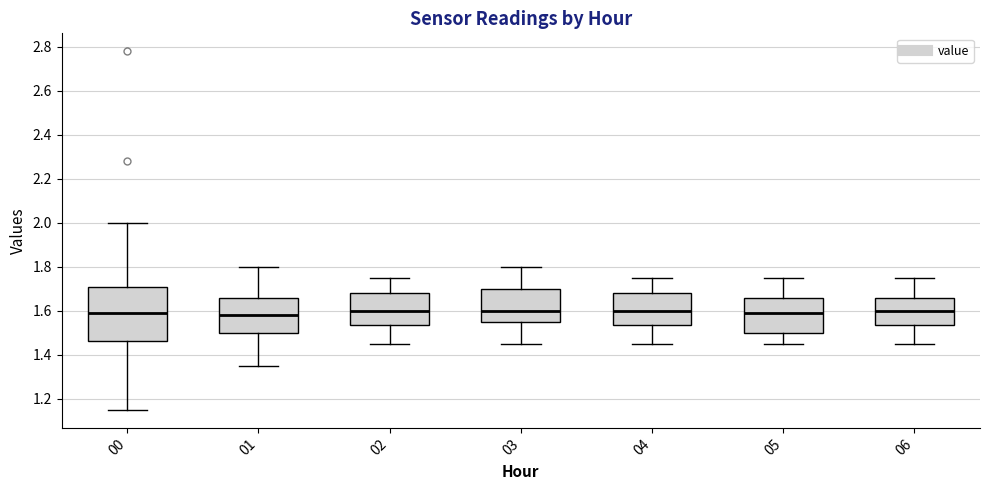

Reading left to right, read every box against the y-axis: the position of its median line, the range the box covers, and the ends of its whiskers. The values are not printed on the chart, so give them approximately, as read against the axis.

00: median 1.60, box 1.46 to 1.70, whiskers 1.16 to 2.00
01: median 1.58, box 1.50 to 1.66, whiskers 1.36 to 1.80
02: median 1.60, box 1.54 to 1.68, whiskers 1.46 to 1.76
03: median 1.60, box 1.56 to 1.70, whiskers 1.46 to 1.80
04: median 1.60, box 1.54 to 1.68, whiskers 1.46 to 1.76
05: median 1.60, box 1.50 to 1.66, whiskers 1.46 to 1.76
06: median 1.60, box 1.54 to 1.66, whiskers 1.46 to 1.76